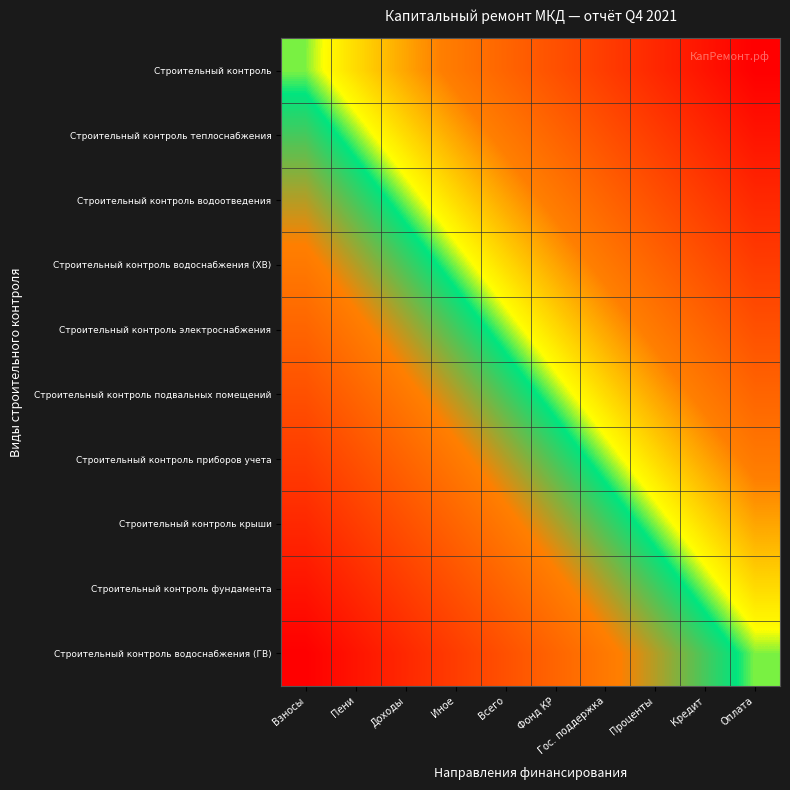

What is the greatest value displayed?

1.0